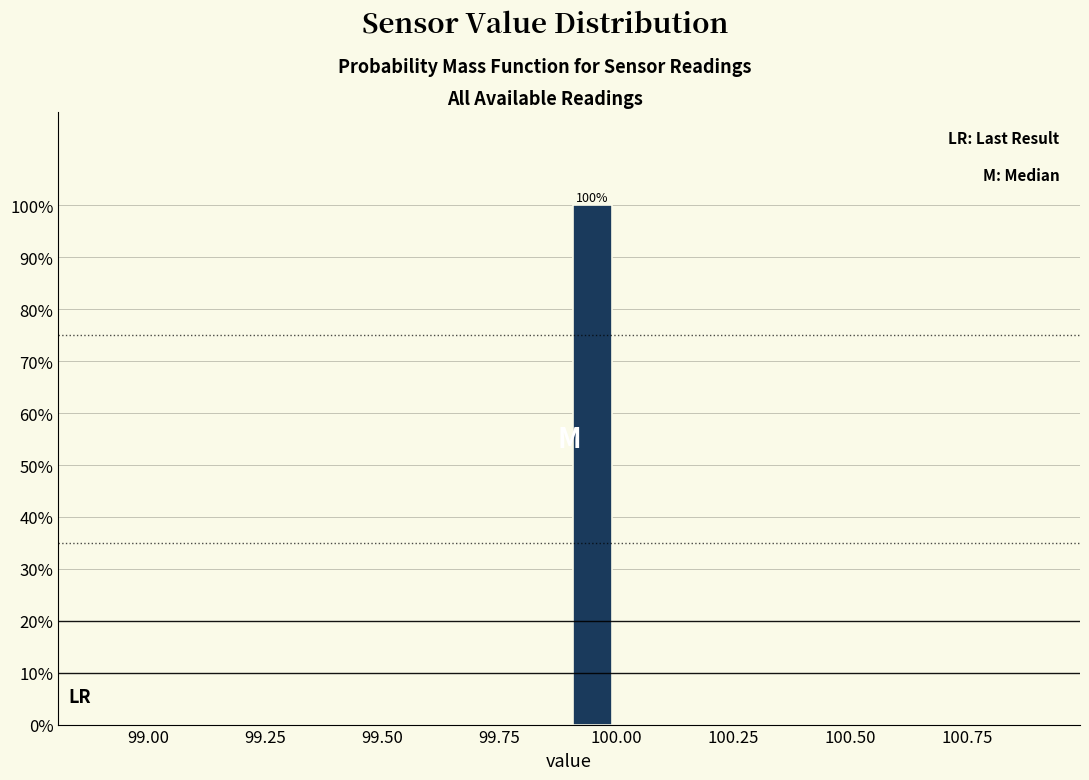

Read against the x-axis, roughly where is the centre of the tallest bar?

99.95